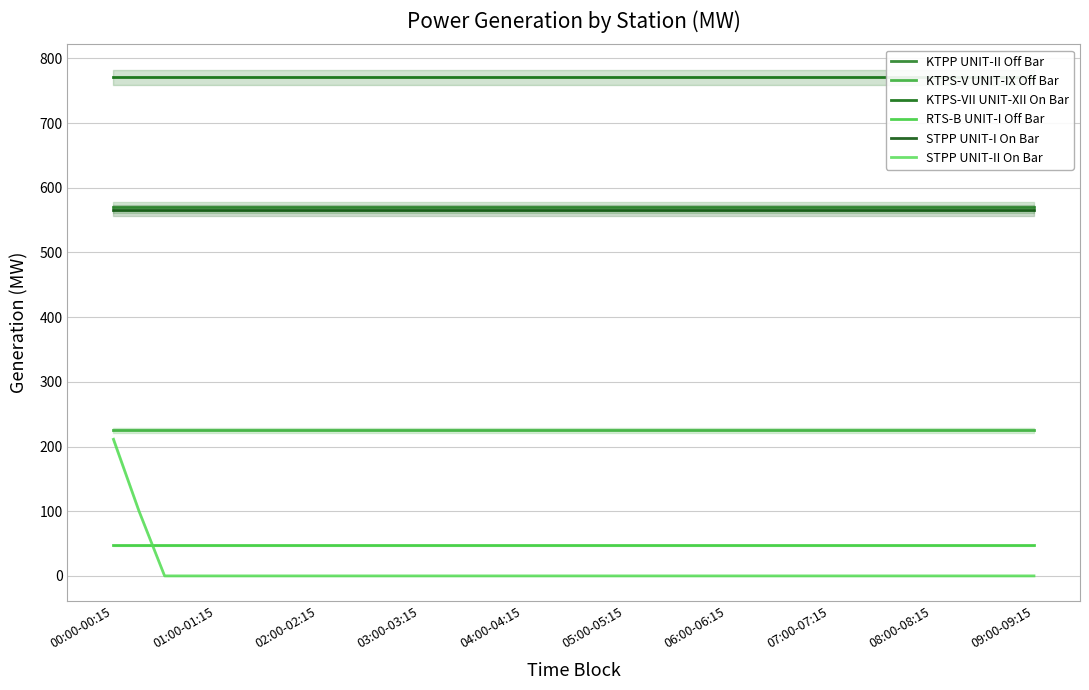

Is it true that STPP UNIT-I On Bar equals 874.1 at 03:00-03:15?

False